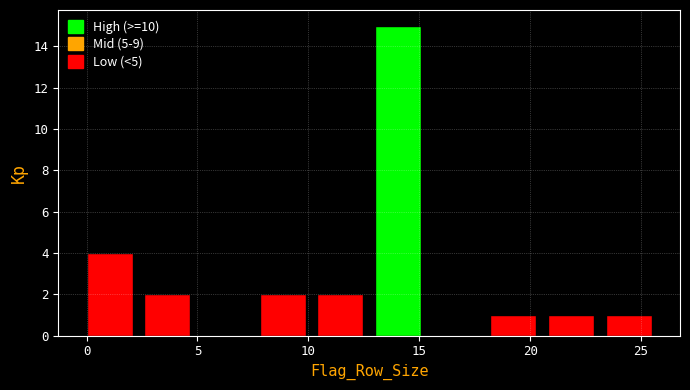

Reading left to right, transcribe this chart: for each bar, give the range it covers on the x-axis and its height. Neither the bar edges nor the heights are printed on the chart, so give them approximately, as read against the axes.

0.0 to 2.6: 4
2.6 to 5.2: 2
5.2 to 7.8: 0
7.8 to 10.4: 2
10.4 to 13.0: 2
13.0 to 15.6: 15
15.6 to 18.2: 0
18.2 to 20.8: 1
20.8 to 23.4: 1
23.4 to 26.0: 1